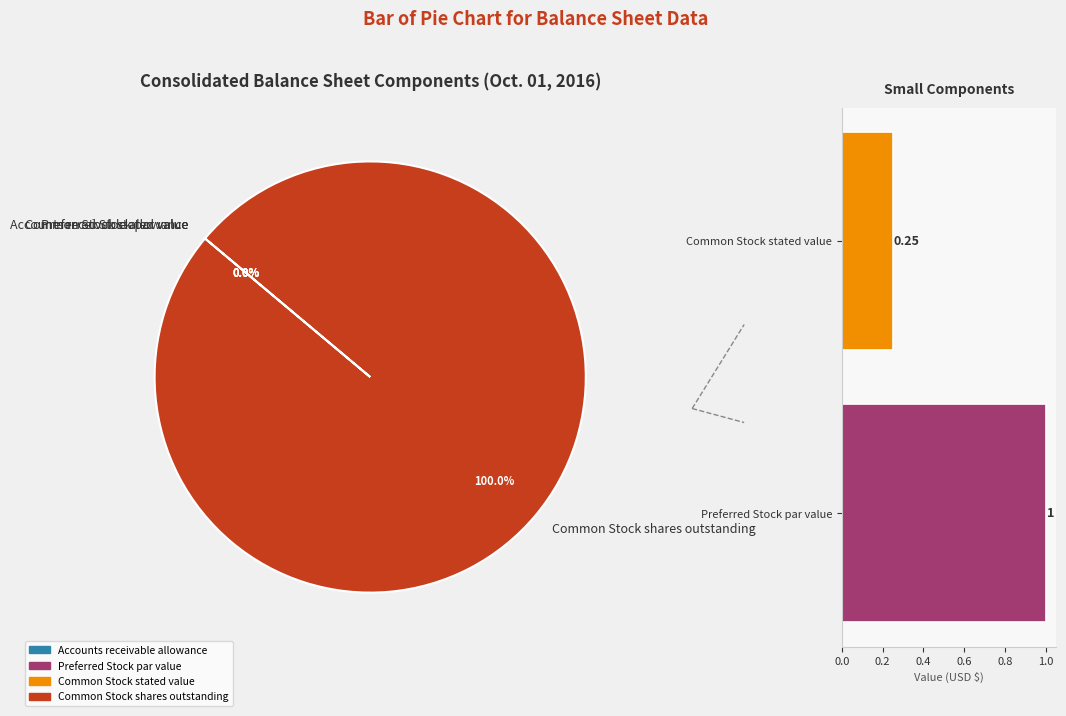

The Common Stock stated value slice represents 34% of the pie. True or false?

False